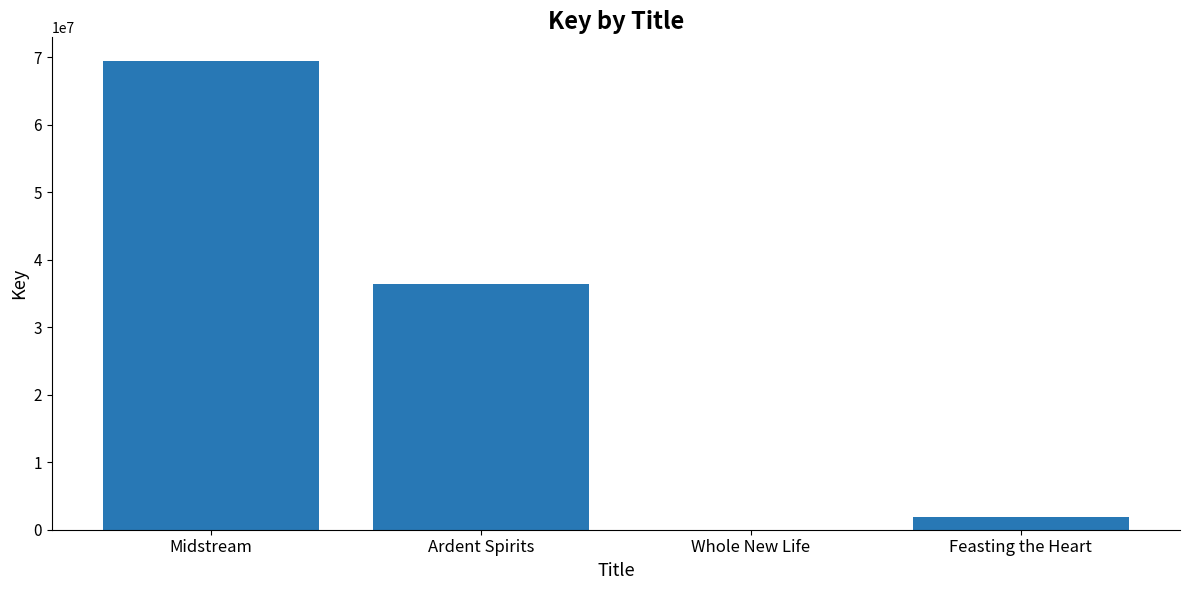

What is the sum of the values at Midstream and Feasting the Heart?

71354156